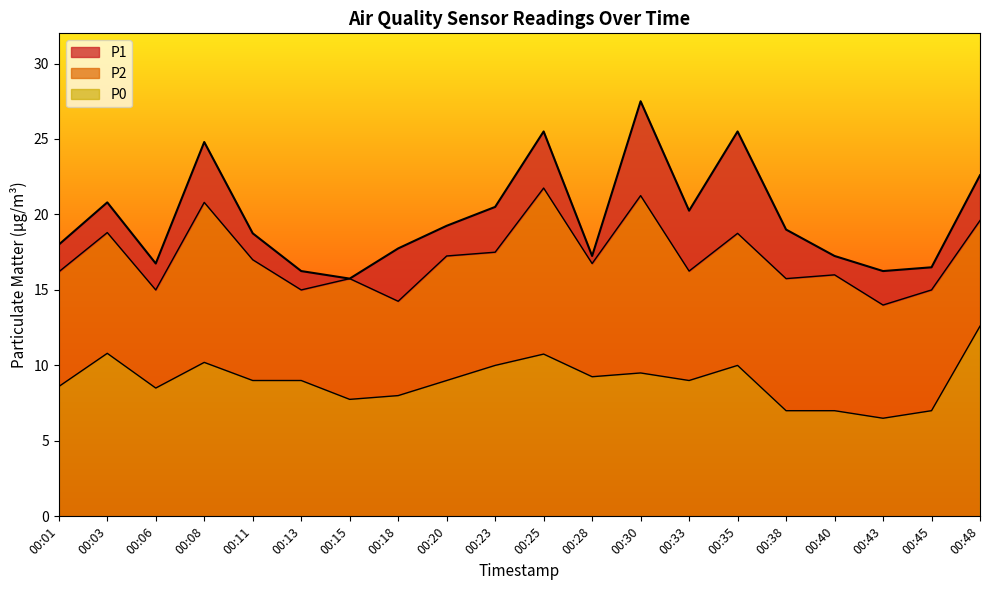

At which category is the sum across all series the highest?

00:30